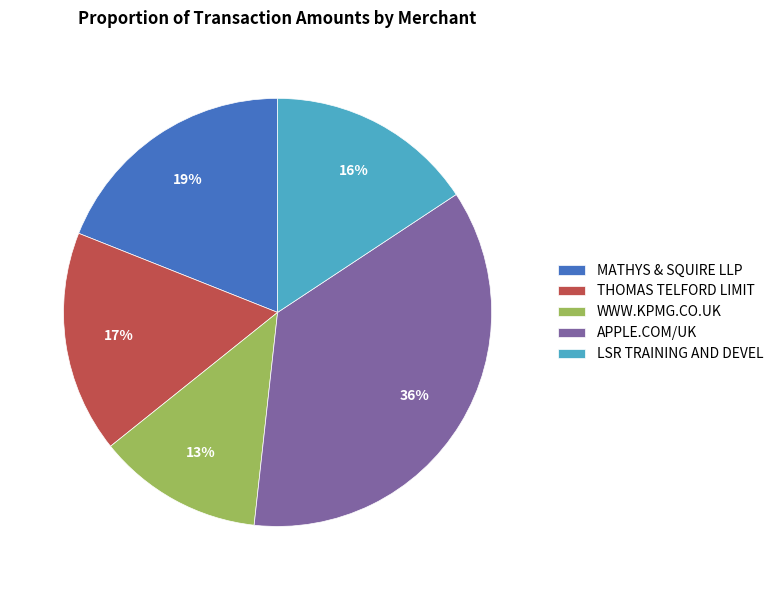

To the nearest percent, what is the difference between the MATHYS & SQUIRE LLP and APPLE.COM/UK slice percentages?

17%